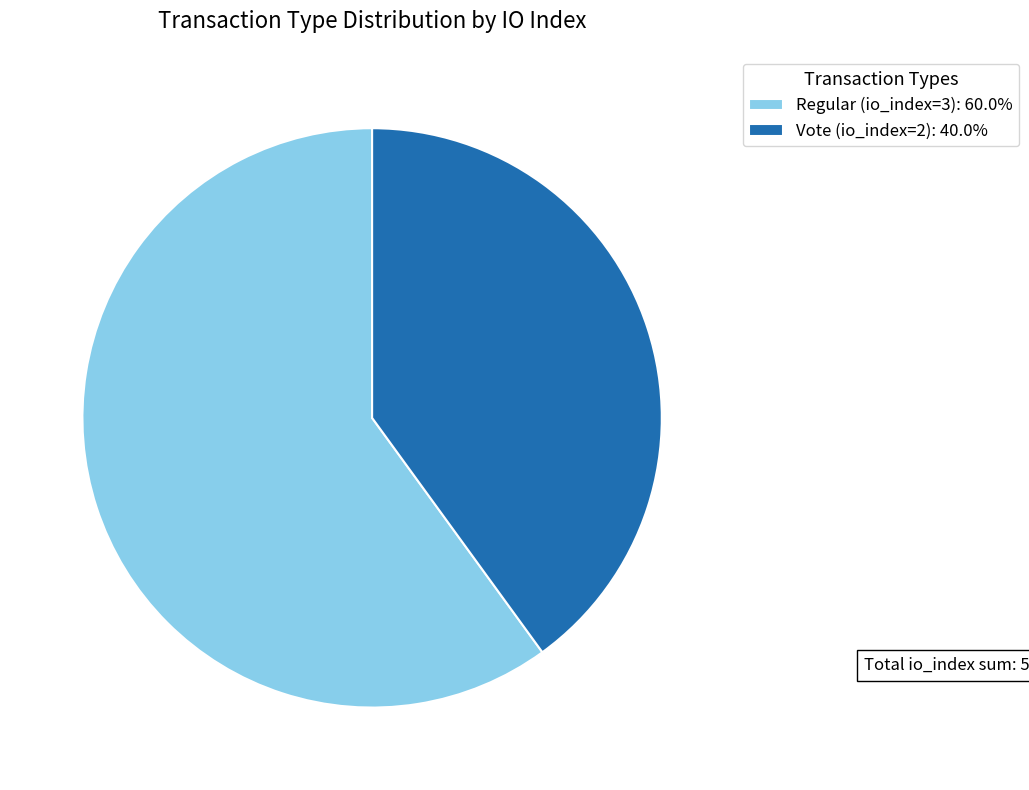

How many segments does this pie chart have?

2